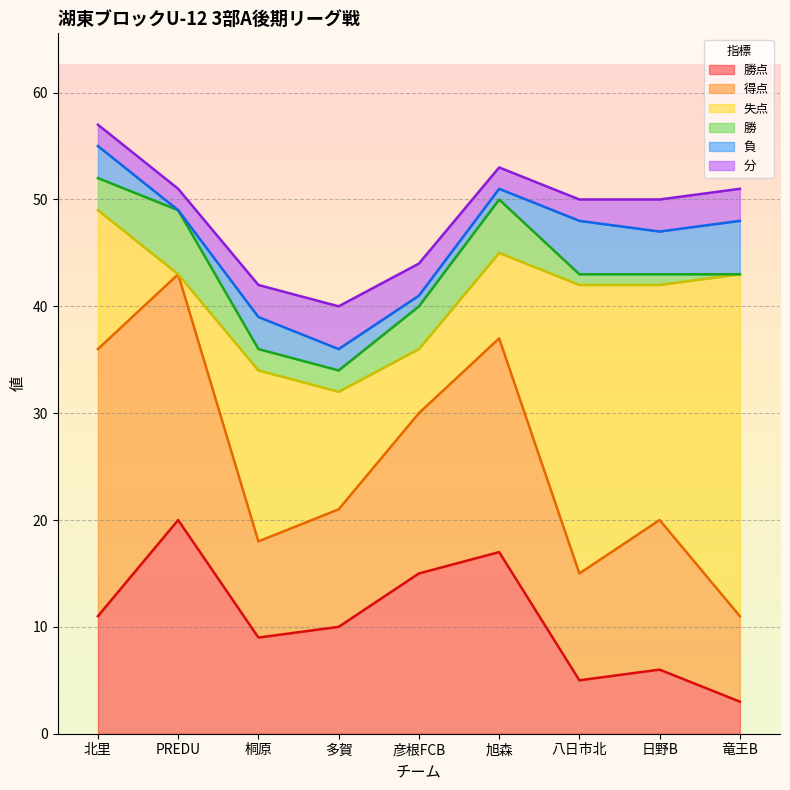

Does the chart display data point markers on the line(s)?

No